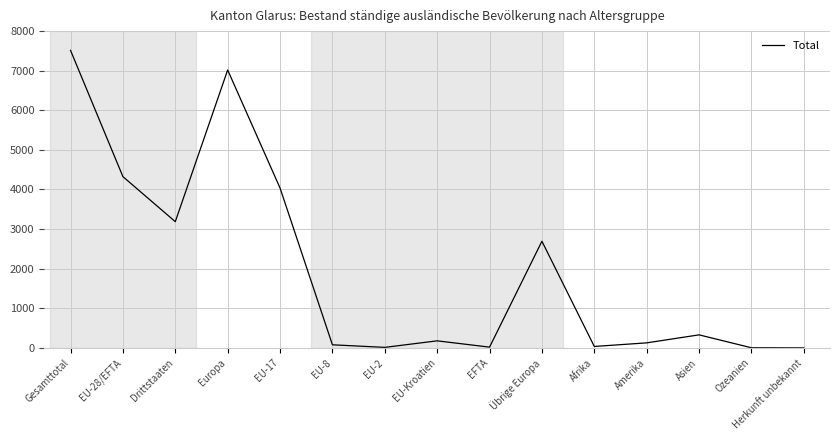

What is the greatest value displayed?

7513